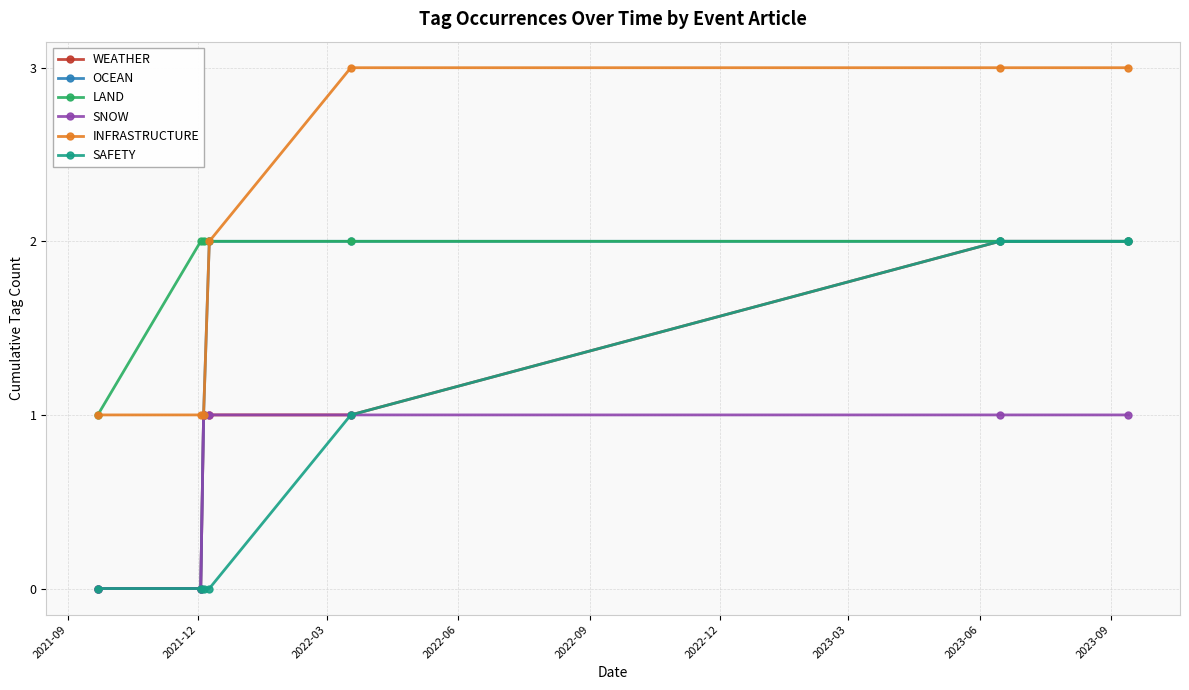

What is the value of the LAND point at the 6th from the left?

2